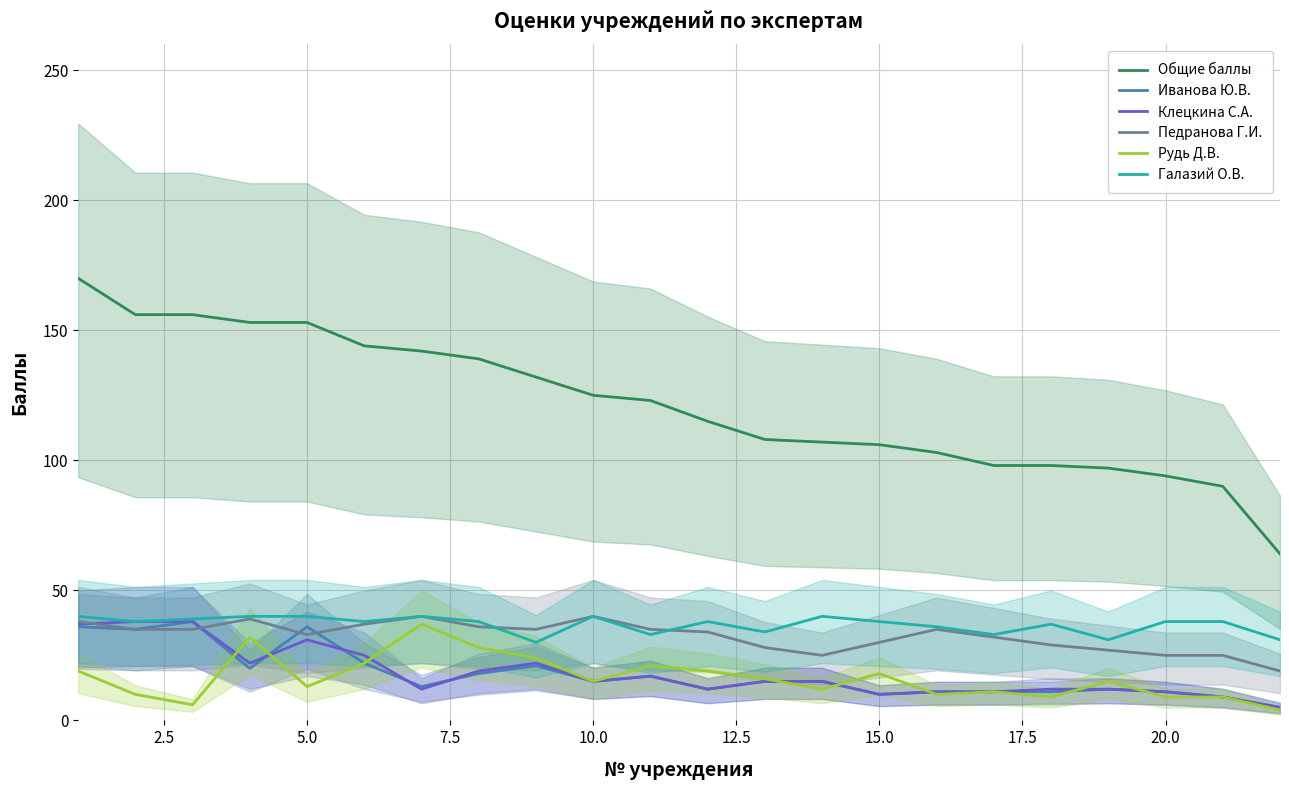

What is the lowest value of the Галазий О.В. series?

30